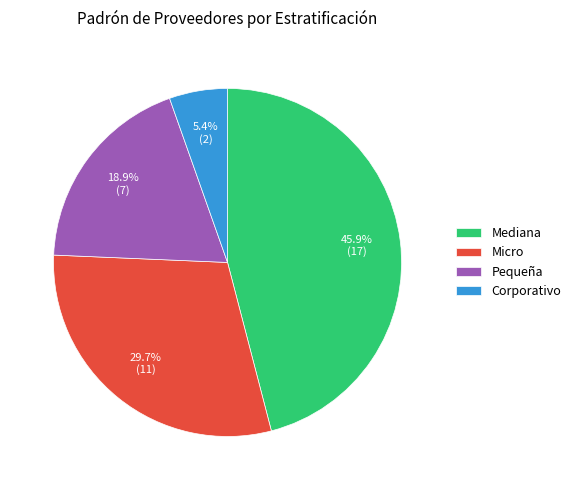

What percentage do Corporativo and Micro together represent?

35.1%